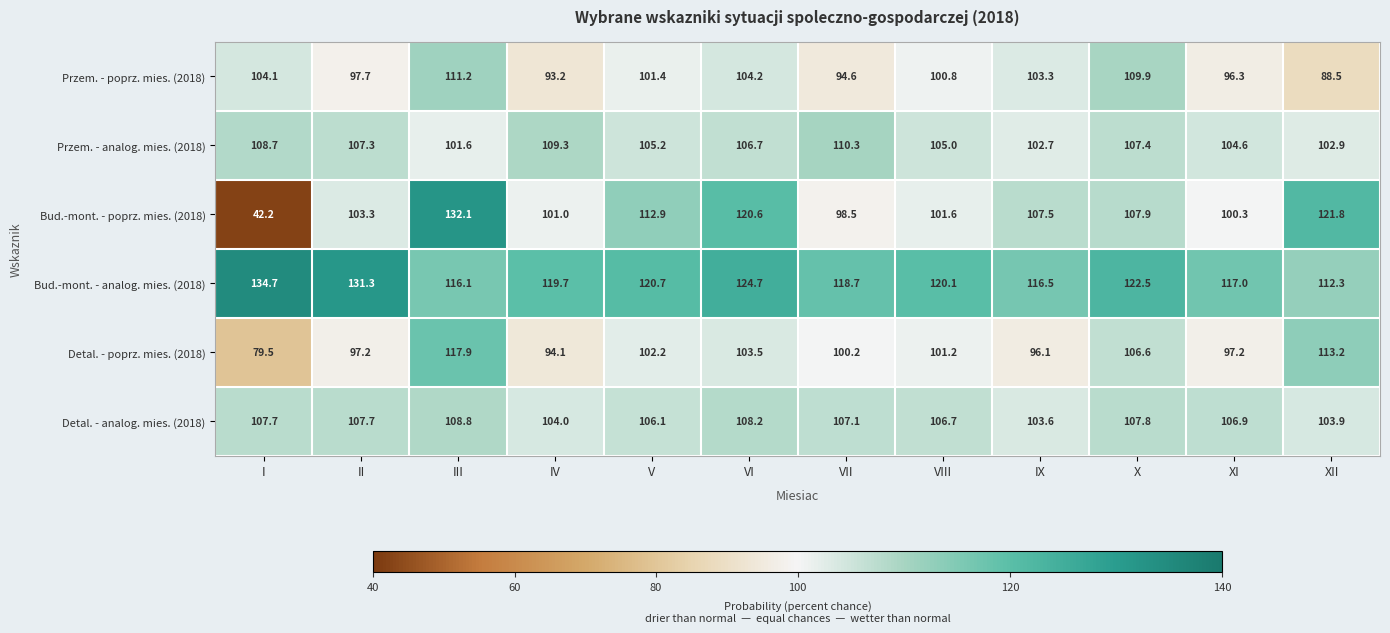

List the series in order of their peak value, highest first.

Bud.-mont. - analog. mies. (2018), Bud.-mont. - poprz. mies. (2018), Detal. - poprz. mies. (2018), Przem. - poprz. mies. (2018), Przem. - analog. mies. (2018), Detal. - analog. mies. (2018)